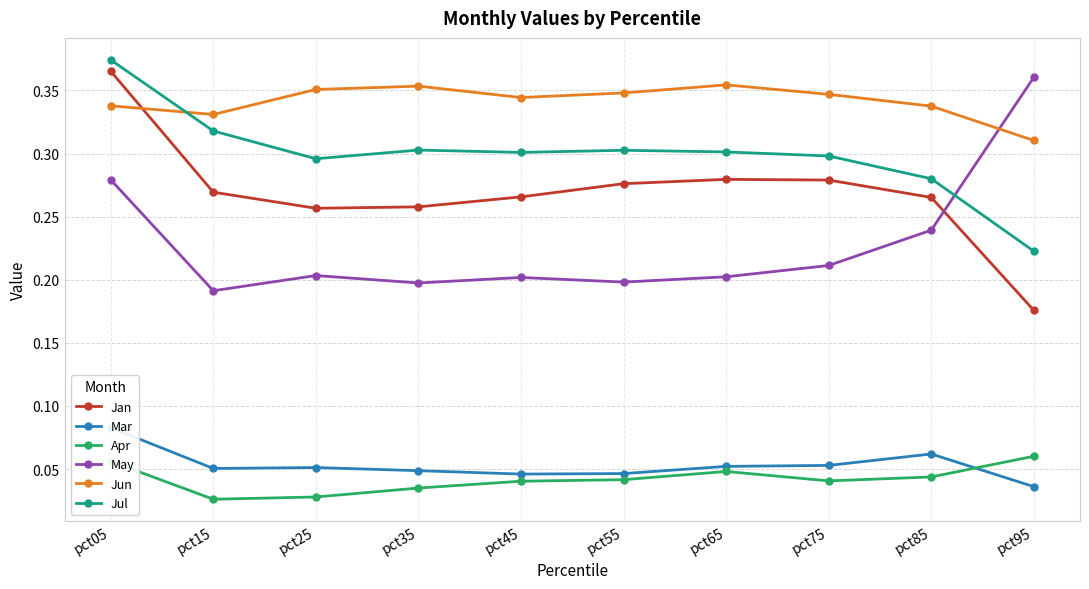

Between pct35 and pct55, which series saw the biggest shift?

Jan